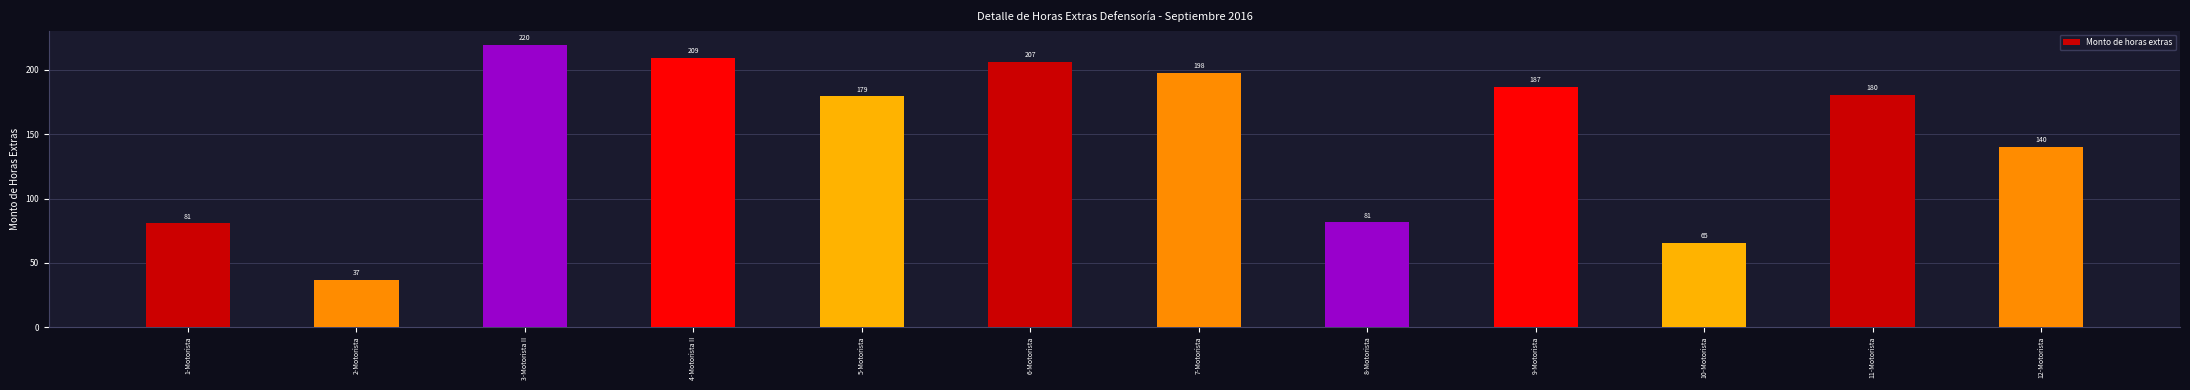

What is the sum of the values at 7-Motorista and 2-Motorista?

234.3